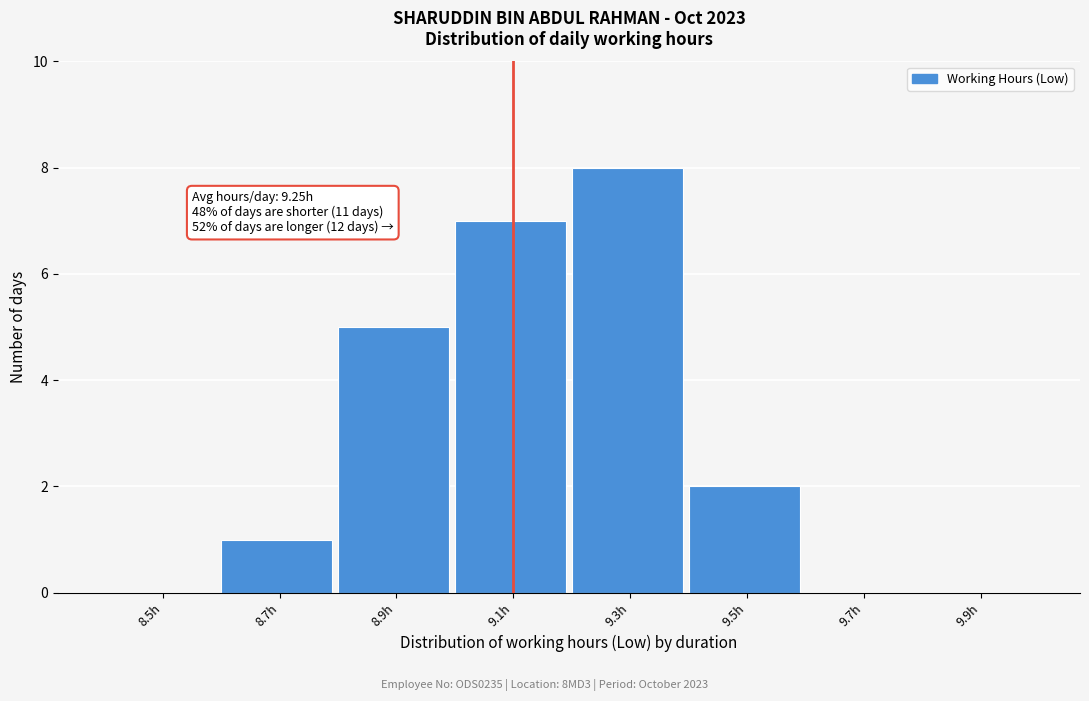

Reading right to left, extract all data points from this chart.

9.9h=0	9.7h=0	9.5h=2	9.3h=8	9.1h=7	8.9h=5	8.7h=1	8.5h=0